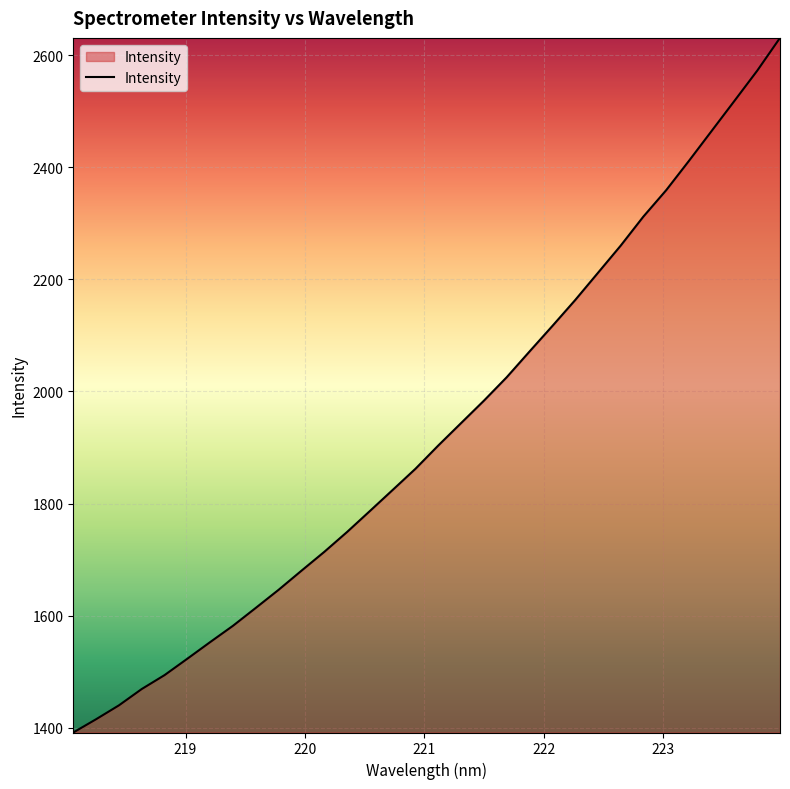

What is the difference between the maximum and minimum values?

1239.7